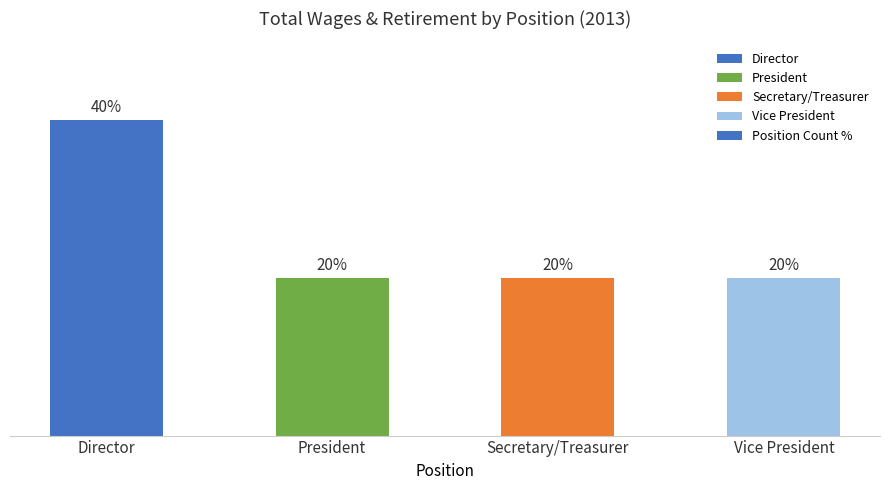

What is the label of the 4th bar from the right?

Director